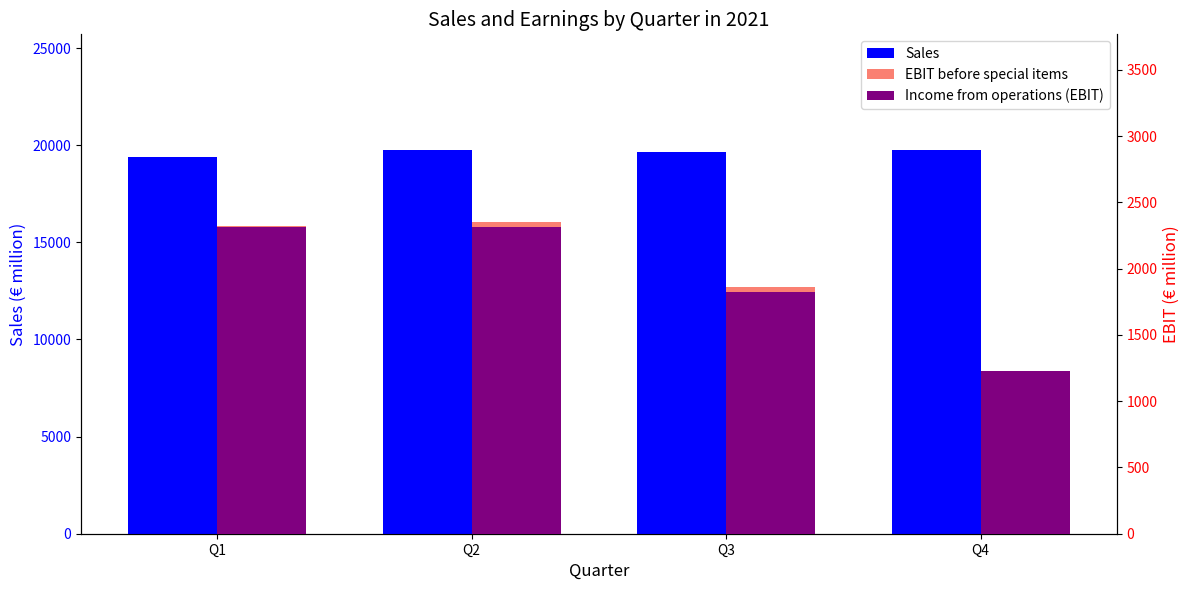

Read the EBIT before special items value at Q1.

2321